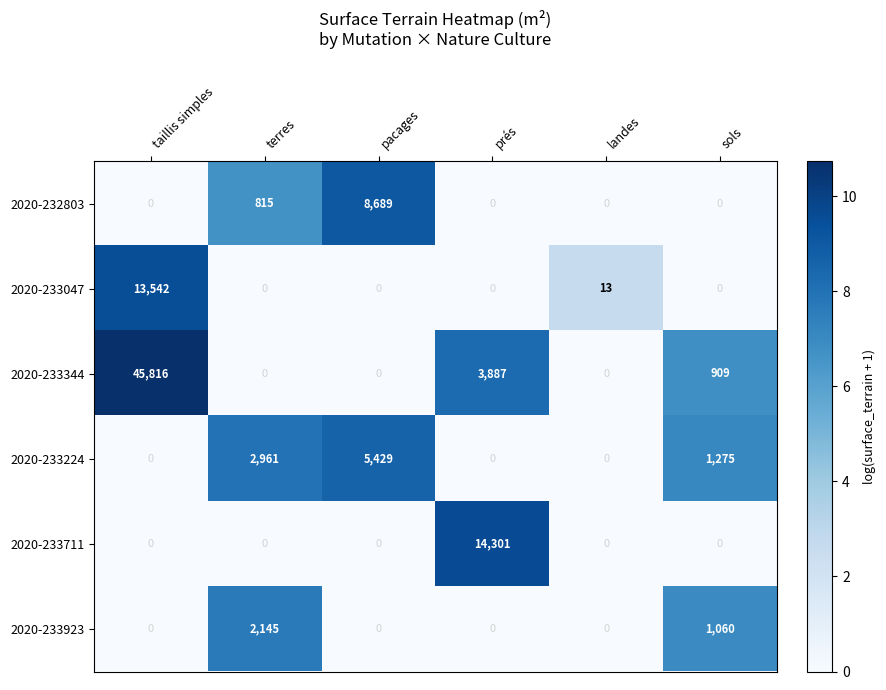

At which label is 2020-233224 closest to 2714?

terres